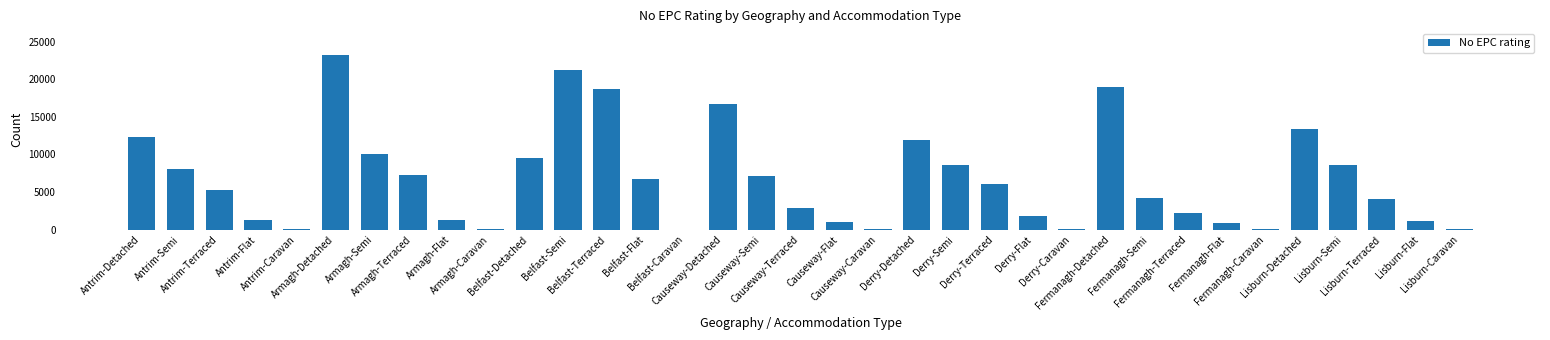

Count the number of categories in the chart.

35